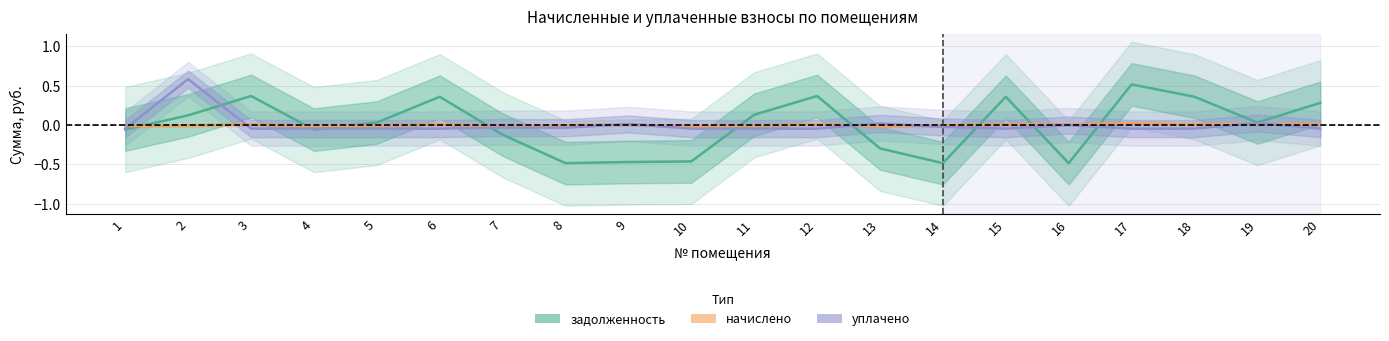

How many values in the задолженность series exceed 0?

11